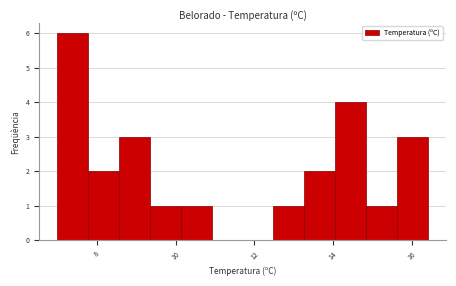

Around what value on the x-axis is the tallest bar? Give the approximate position of its centre, as read against the axis.

7.4